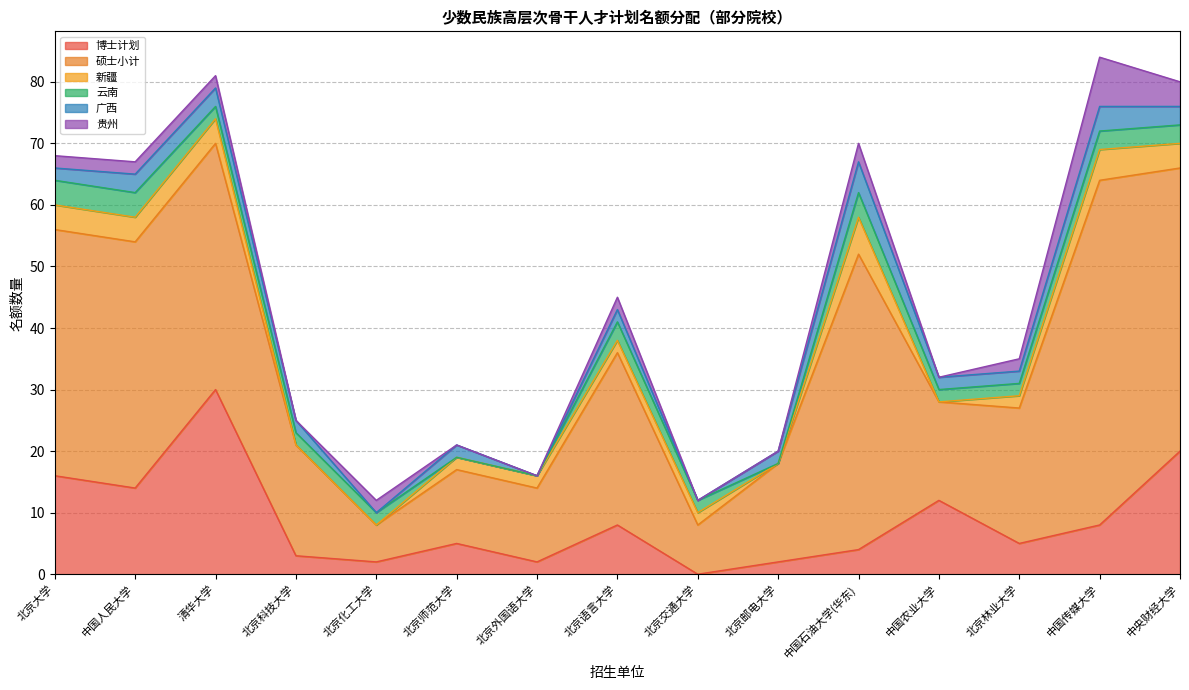

List the labels in order of 硕士小计 value, smallest first.

北京化工大学, 北京交通大学, 北京师范大学, 北京外国语大学, 北京邮电大学, 中国农业大学, 北京科技大学, 北京林业大学, 北京语言大学, 北京大学, 中国人民大学, 清华大学, 中央财经大学, 中国石油大学(华东), 中国传媒大学